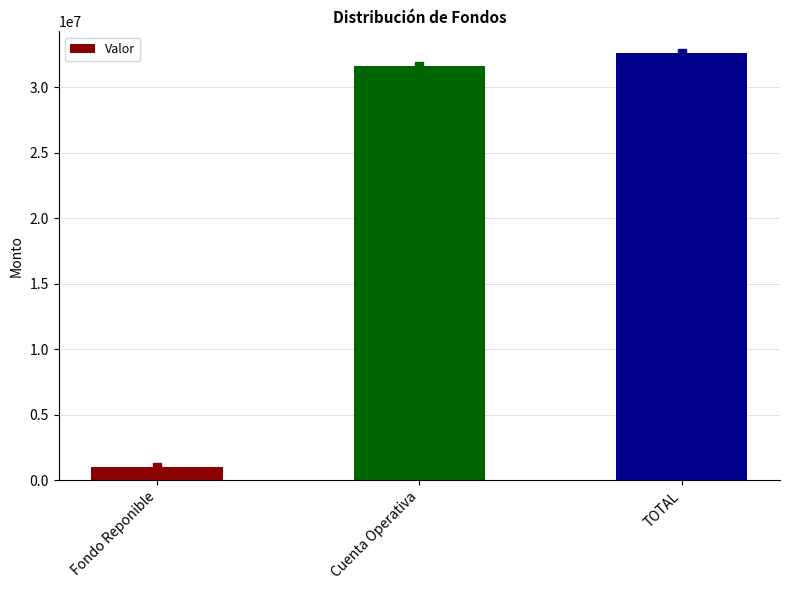

The value at TOTAL is 32644490.6. True or false?

True